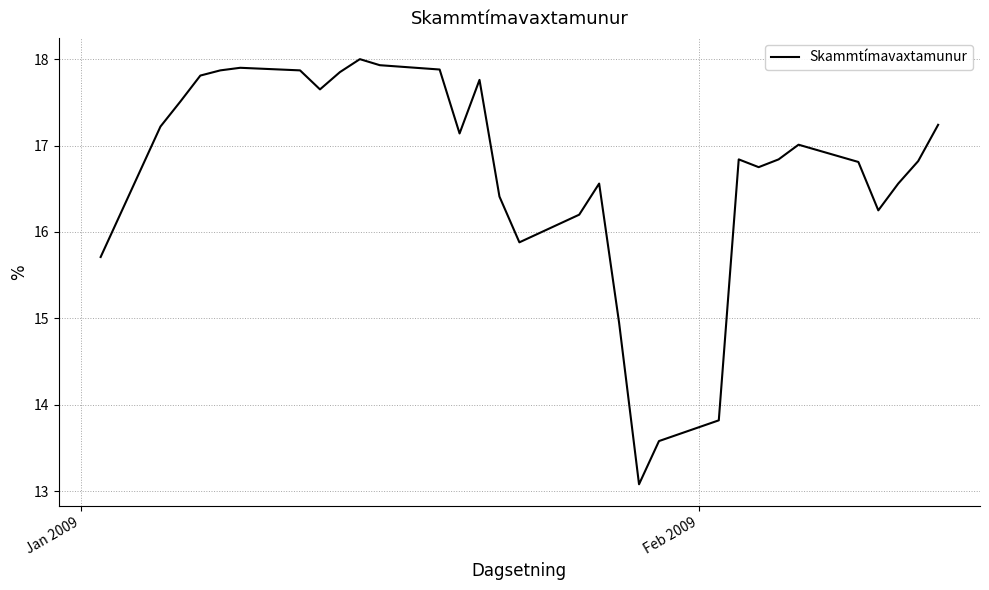

What is the minimum value shown in the chart?

13.1